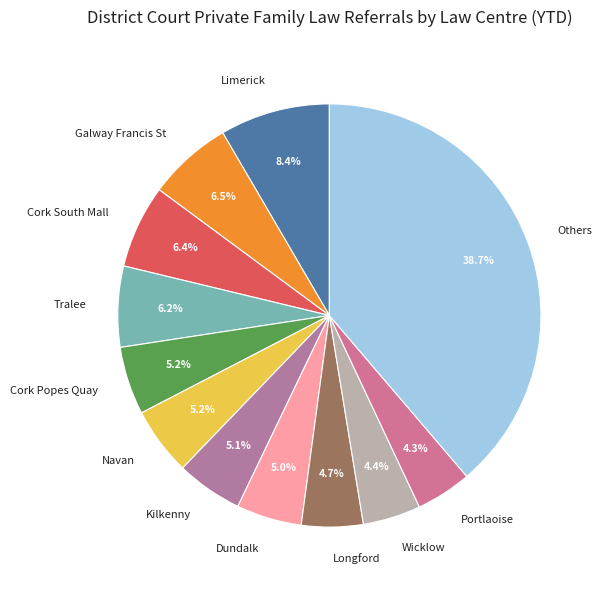

Count the number of slices in the pie.

12